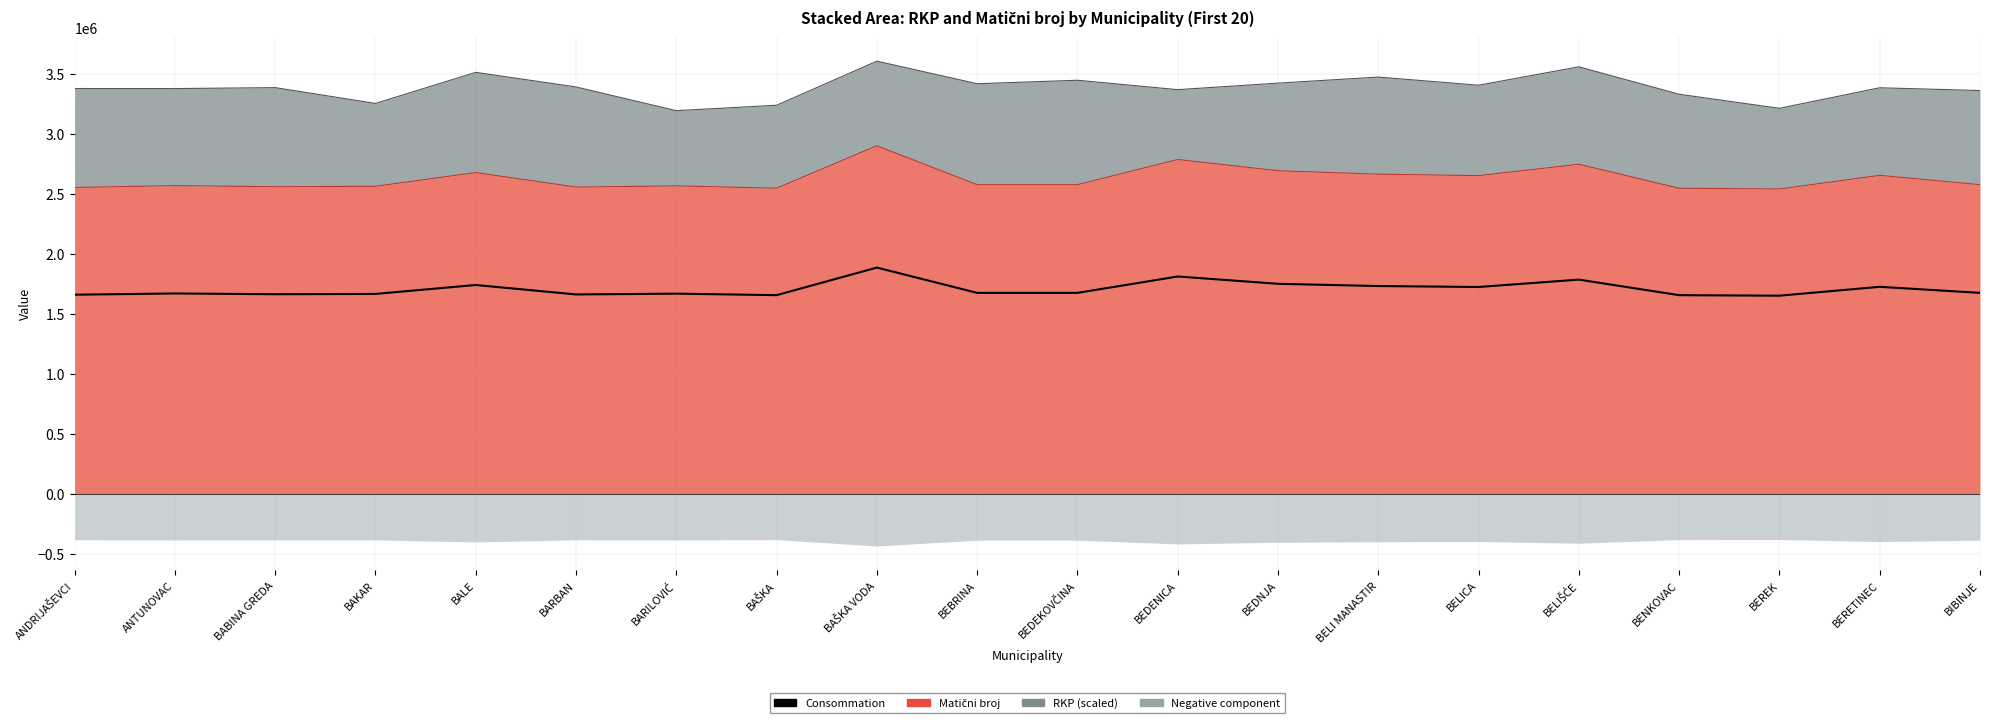

Where does the data first go above 1674205?

BALE